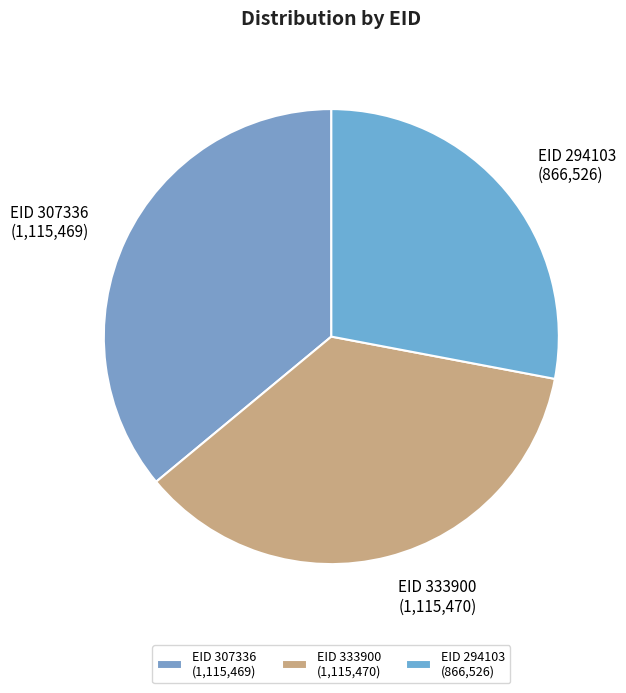

How many segments does this pie chart have?

3